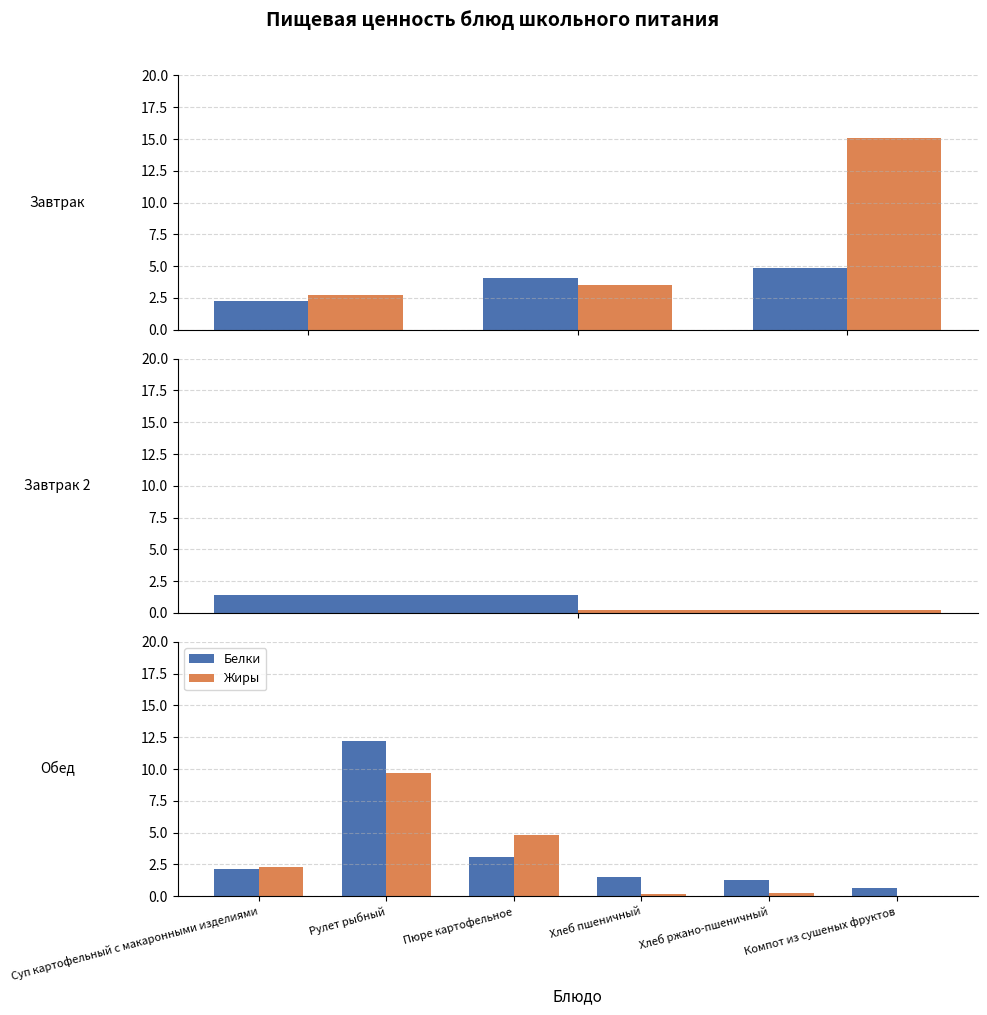

At which label does Белки reach its peak?

Рулет рыбный